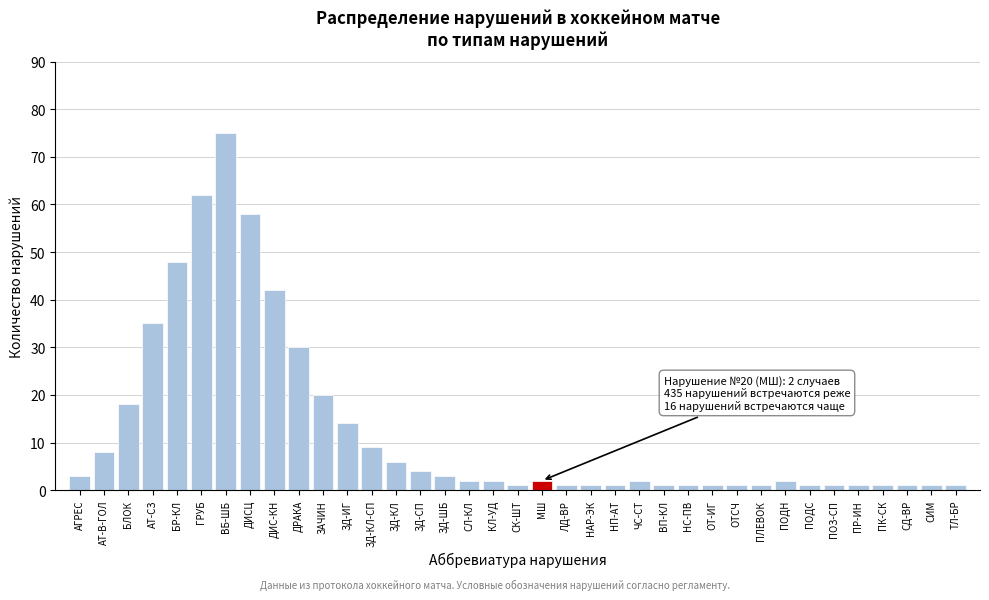

What is the value of the 10th bar from the left?

30